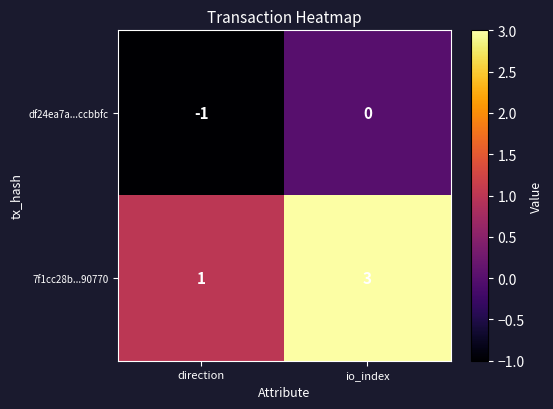

What is the approximate value of 7f1cc28b...90770 at io_index?

3